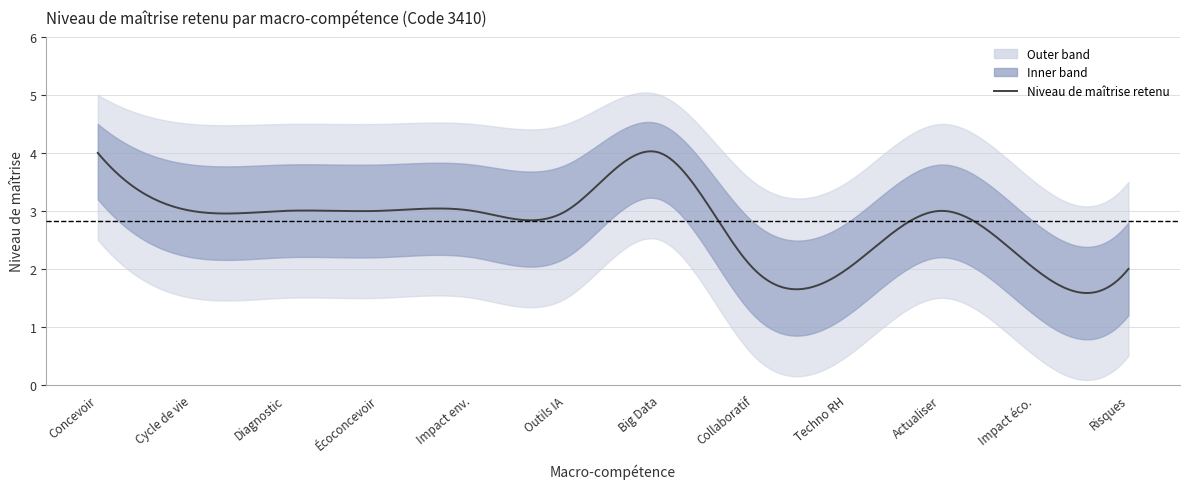

Reading right to left, list all the values displayed in this chart.

2	2	3	2	2	4	3	3	3	3	3	4